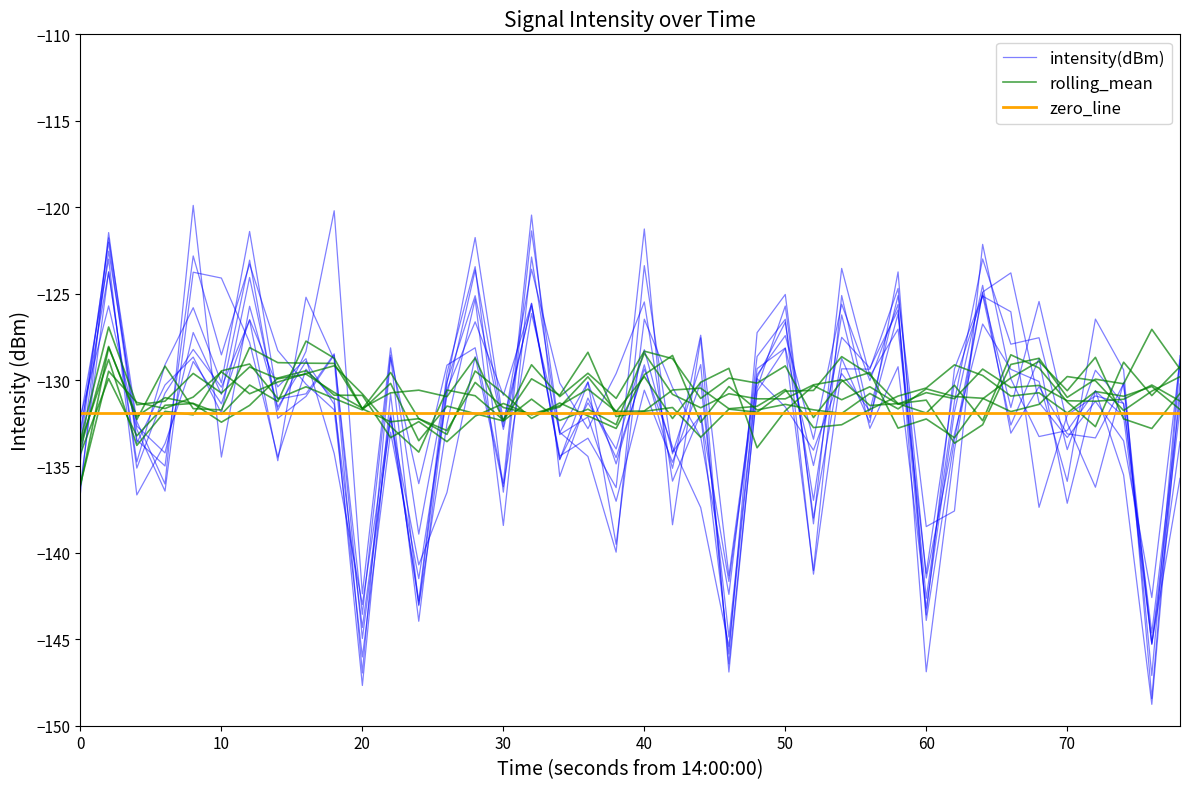

True or false: zero_line has a value of -50.1 at 50.

False